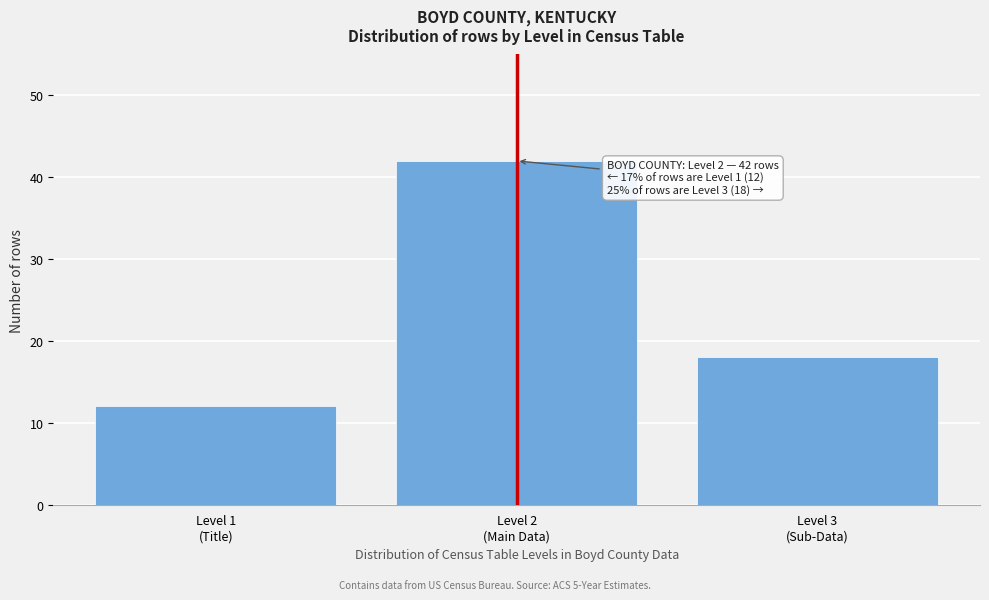

Reading right to left, extract all data points from this chart.

18	42	12